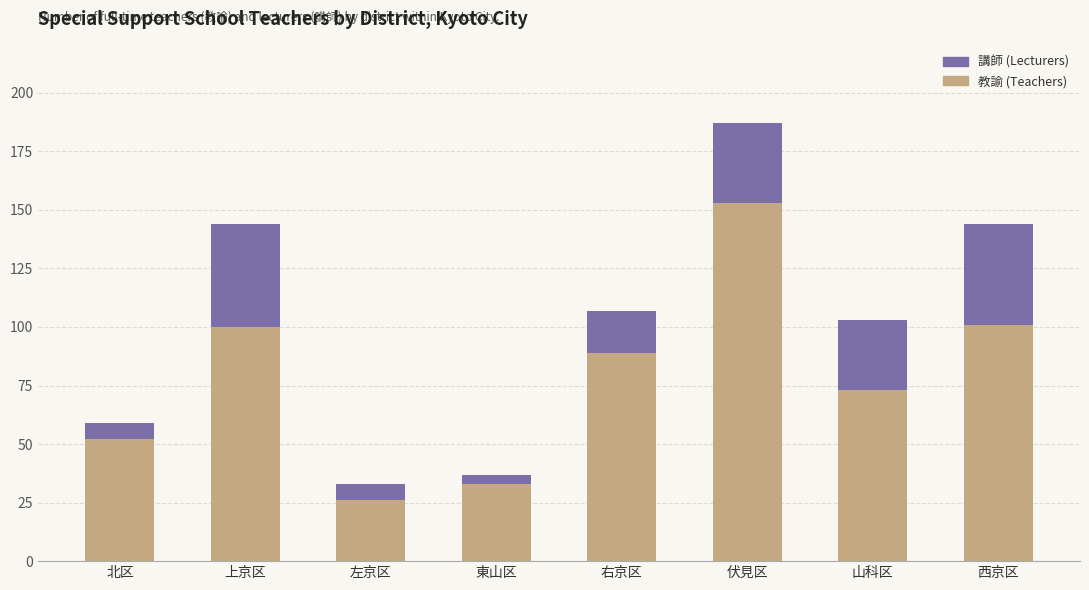

What is the difference between the 教諭 (Teachers) values at 伏見区 and 北区?

101